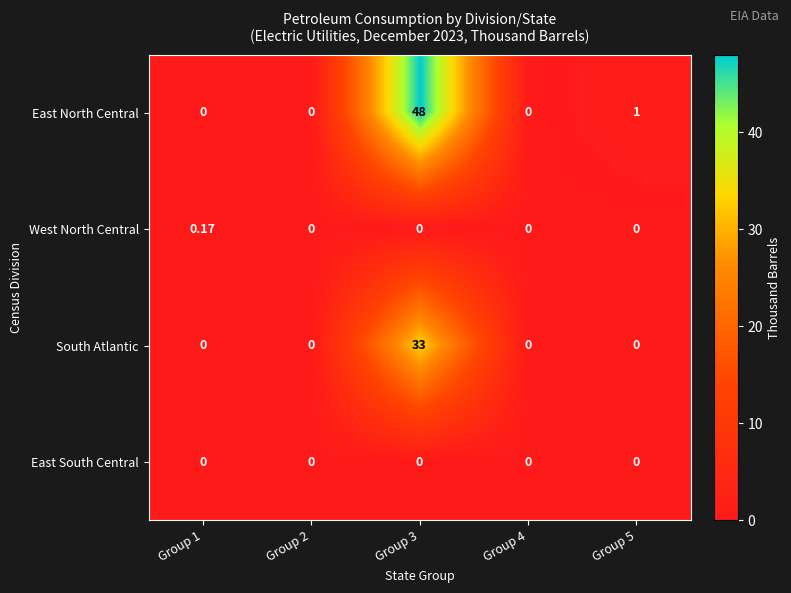

Is the value of East South Central at Group 4 greater than the value of South Atlantic at Group 3?

No